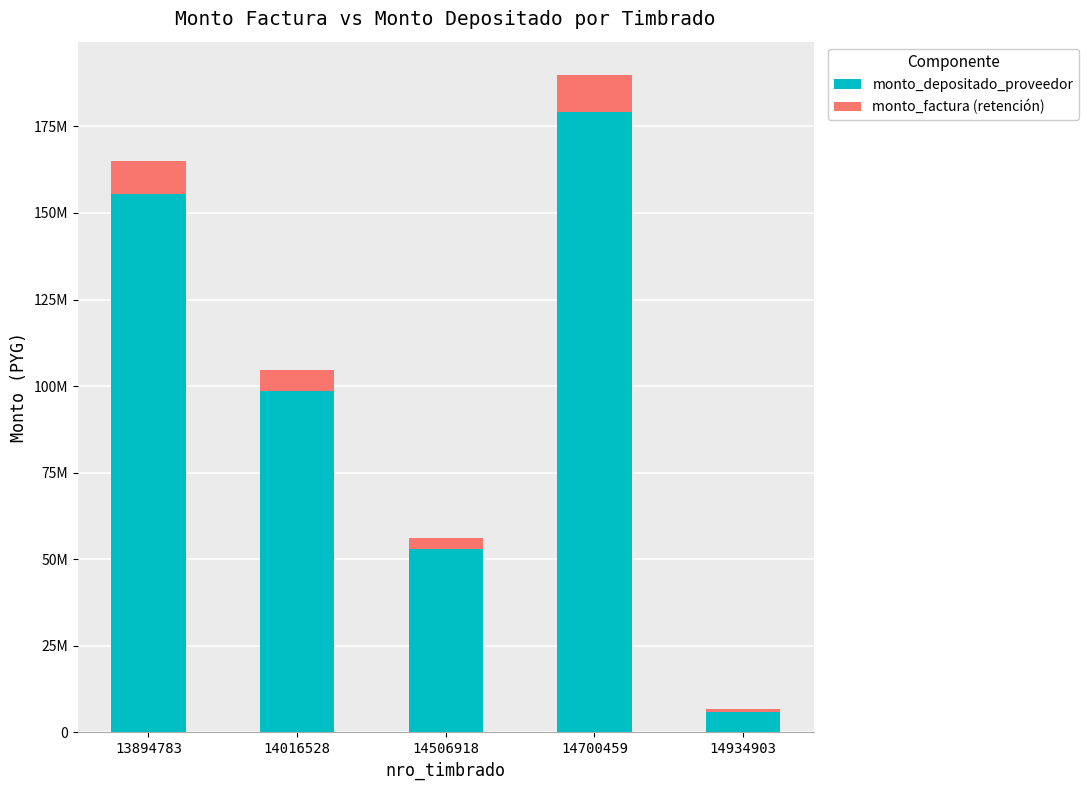

At how many categories does at least one series exceed 131292122?

2